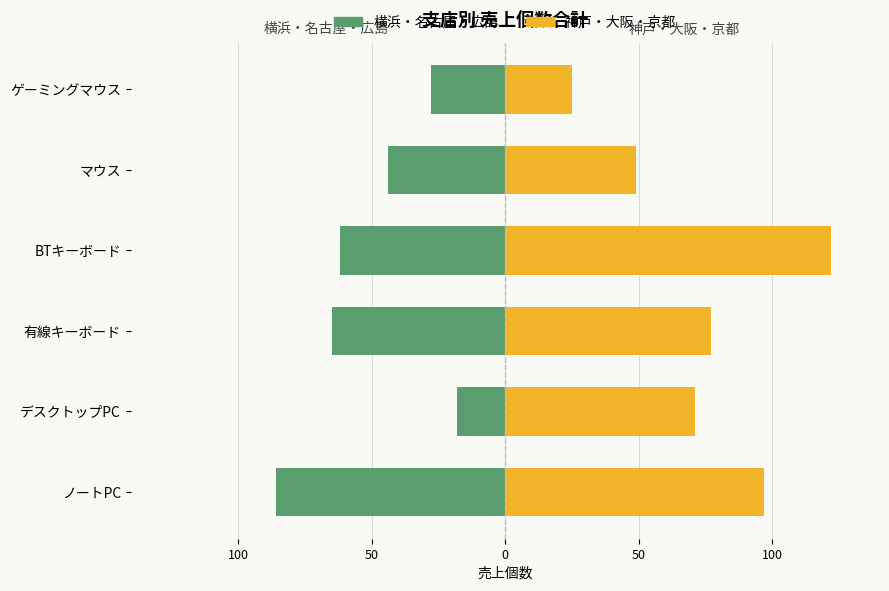

Rank the series by their average value, from lowest to highest.

横浜・名古屋・広島, 神戸・大阪・京都